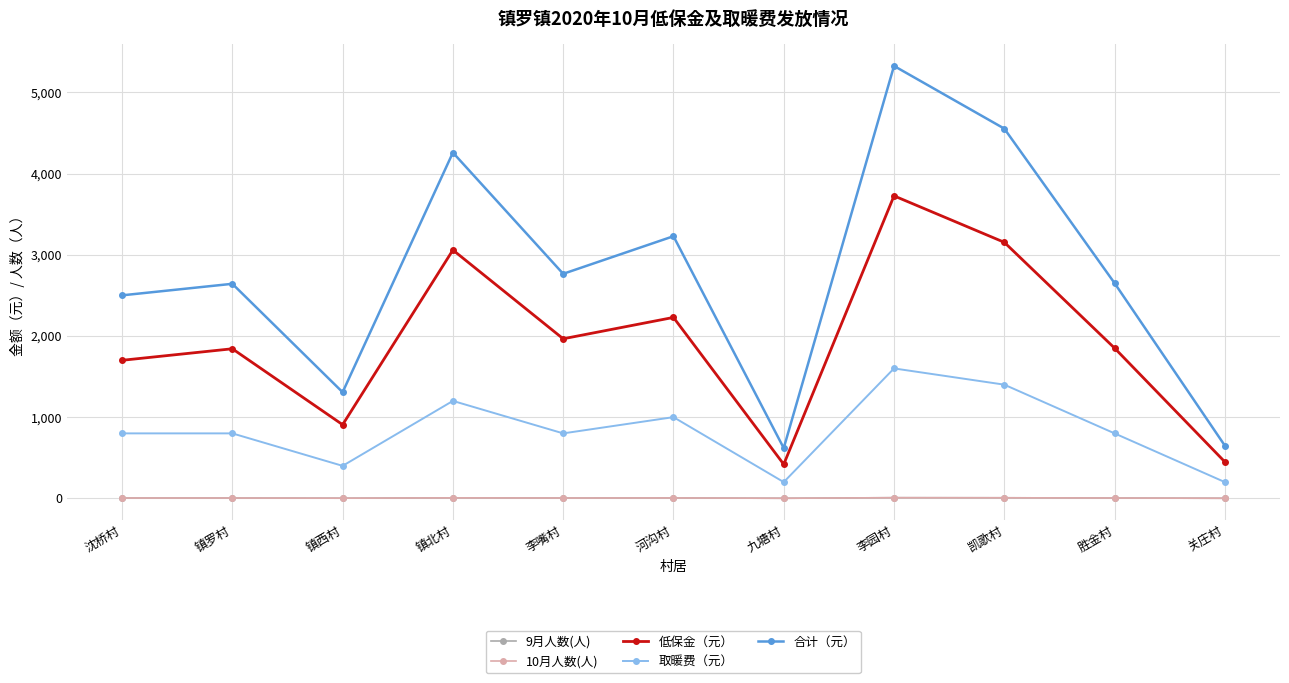

Reading left to right, extract all data points from this chart.

9月人数(人): 4	4	2	6	4	5	1	8	7	4	1
10月人数(人): 4	4	2	6	4	5	1	8	7	4	1
低保金（元）: 1700	1842	907	3058	1965	2228	419	3725	3153	1850	449
取暖费（元）: 800	800	400	1200	800	1000	200	1600	1400	800	200
合计（元）: 2500	2642	1307	4258	2765	3228	619	5325	4553	2650	649